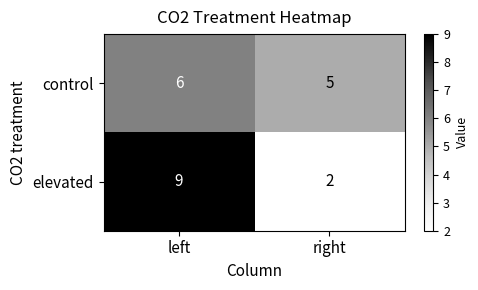

The elevated series shows 4 at left. True or false?

False